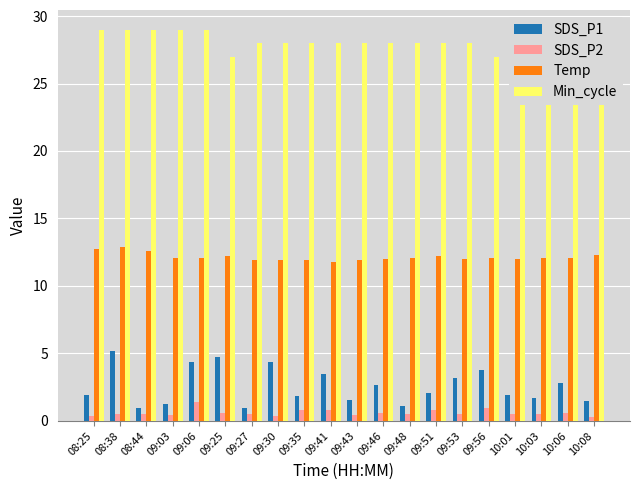

What is the value of the SDS_P1 bar at the 4th from the left?

1.2